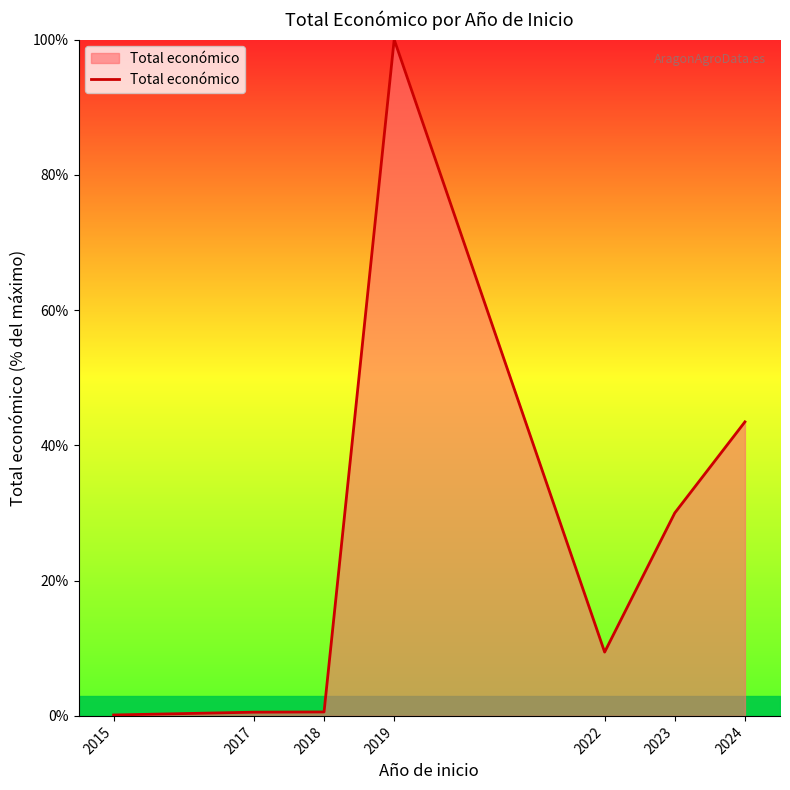

At which label does the data first exceed 9?

2019